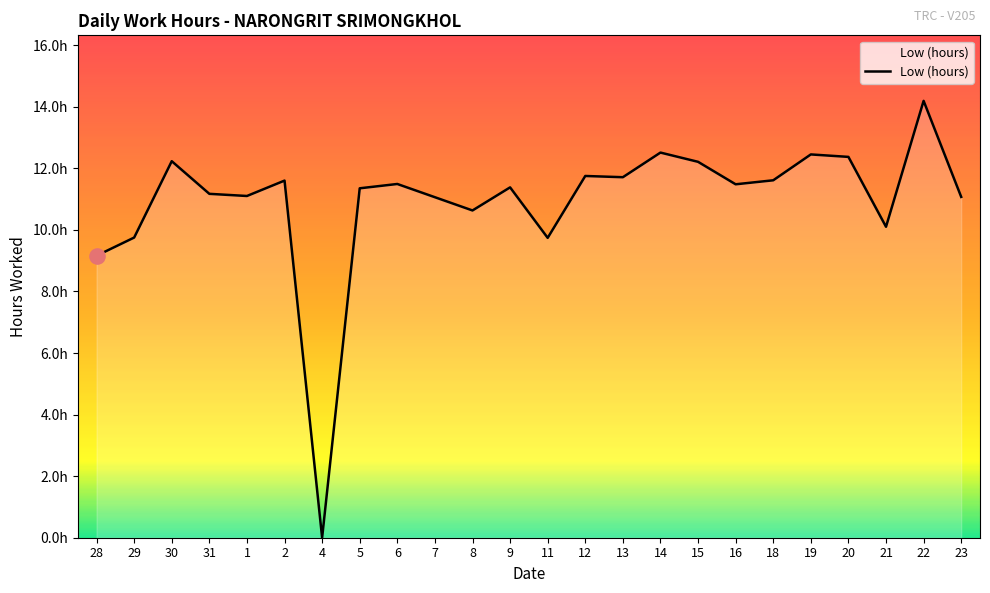

Between 29 and 23, which is larger?

23